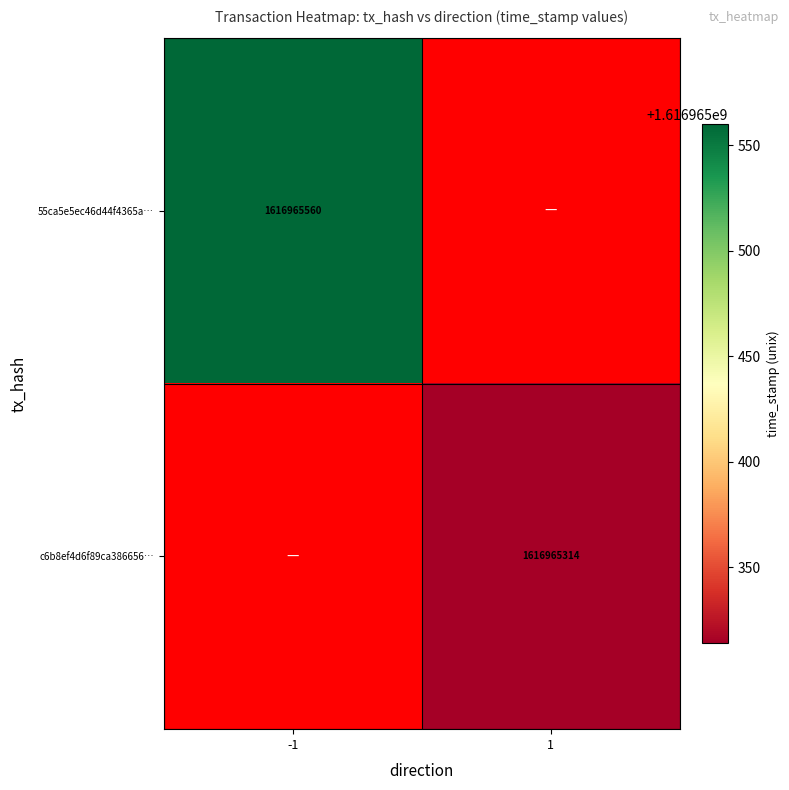

Between -1 and 1, which series saw the biggest shift?

55ca5e5ec46d44f4365a5dd627fd11fb6395ee1